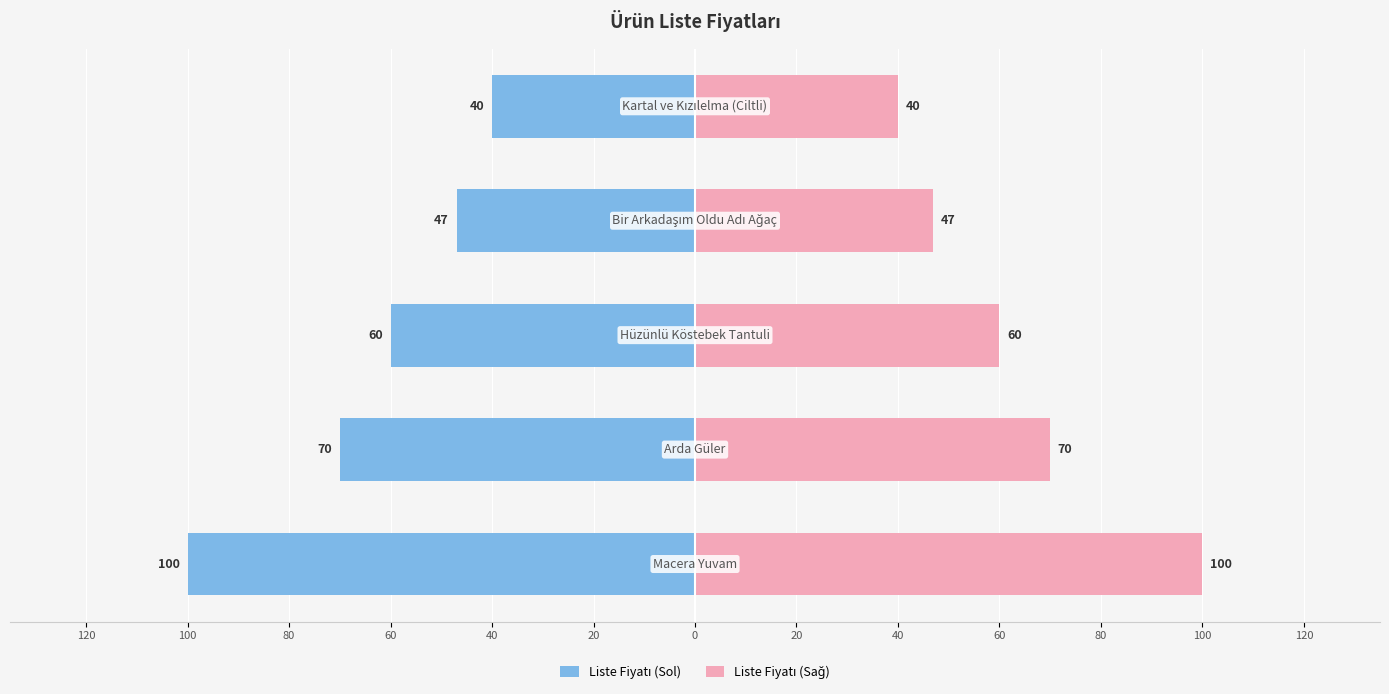

List the series in order of their peak value, lowest first.

Liste Fiyatı (Sol), Liste Fiyatı (Sağ)